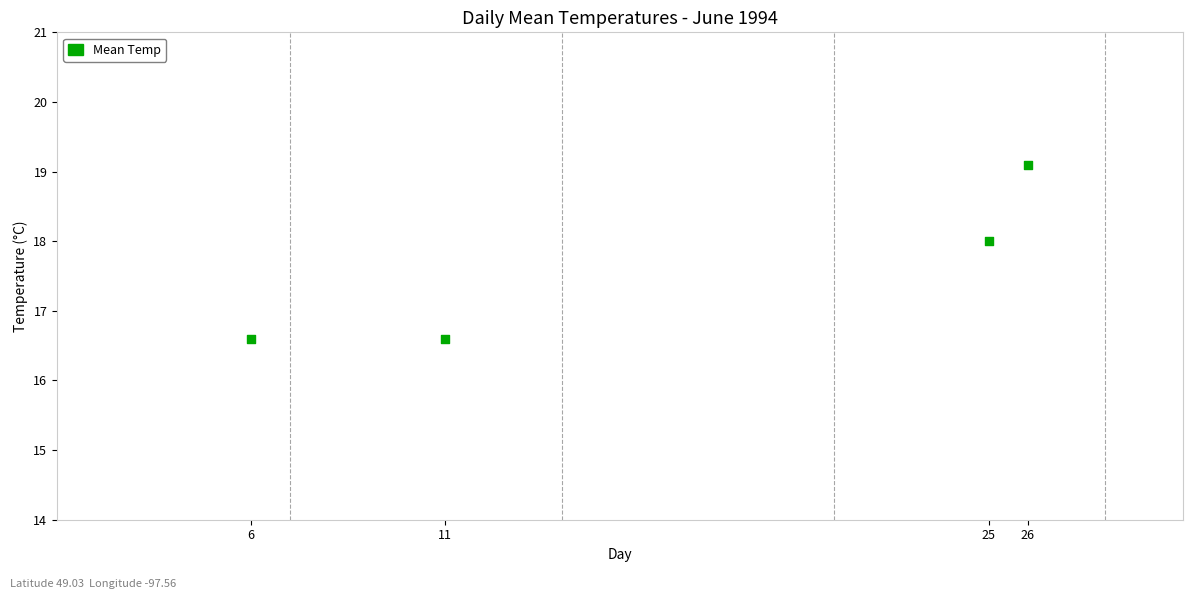

What is the range of Y values (max minus min)?

2.5